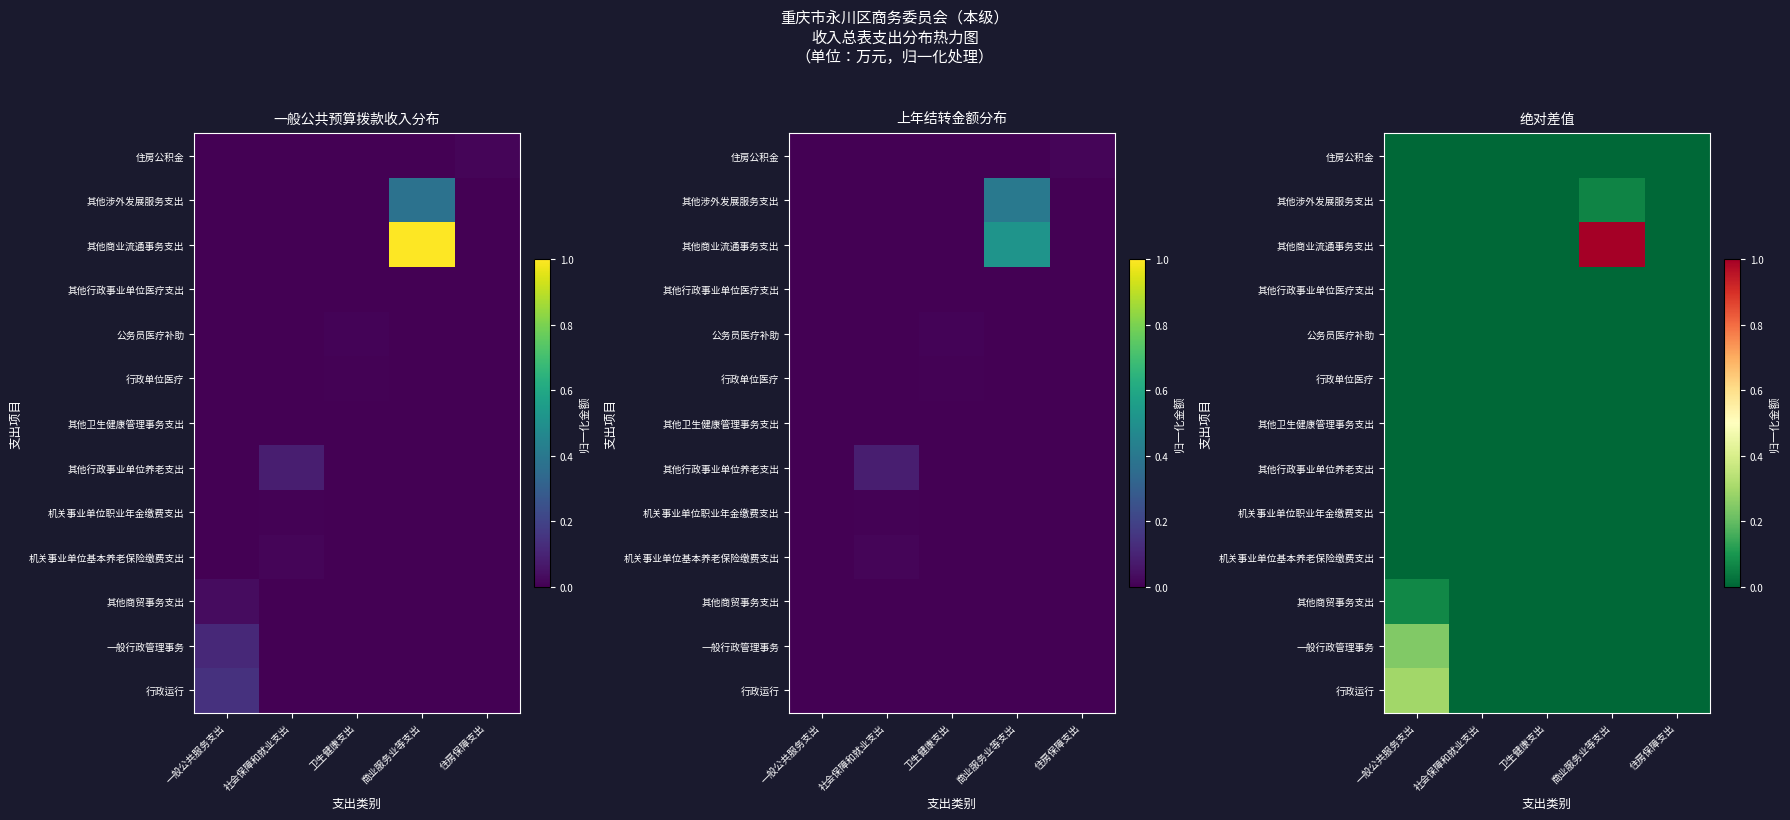

At how many categories does at least one series exceed 0?

2